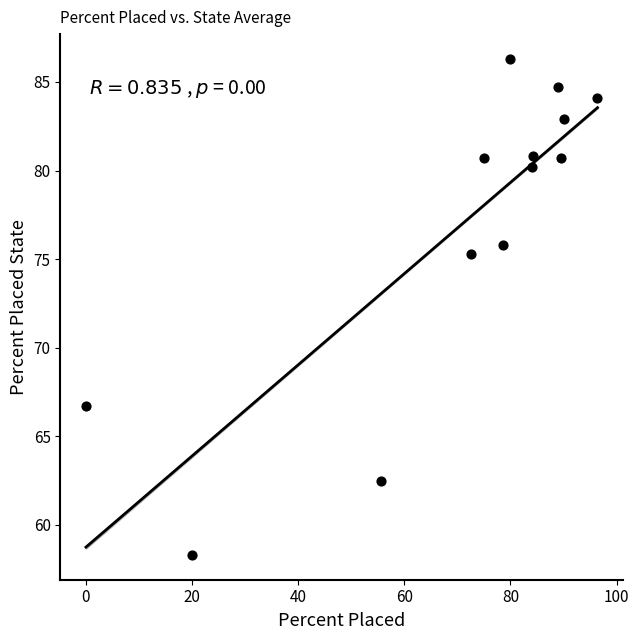

What is the range of X values (max minus min)?

96.4